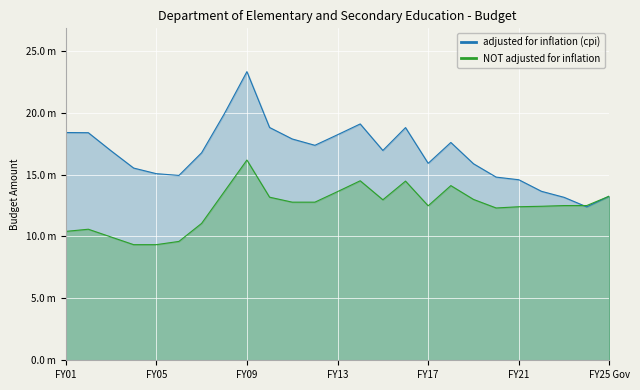

Where does the NOT adjusted for inflation series first go above 12495386?

7